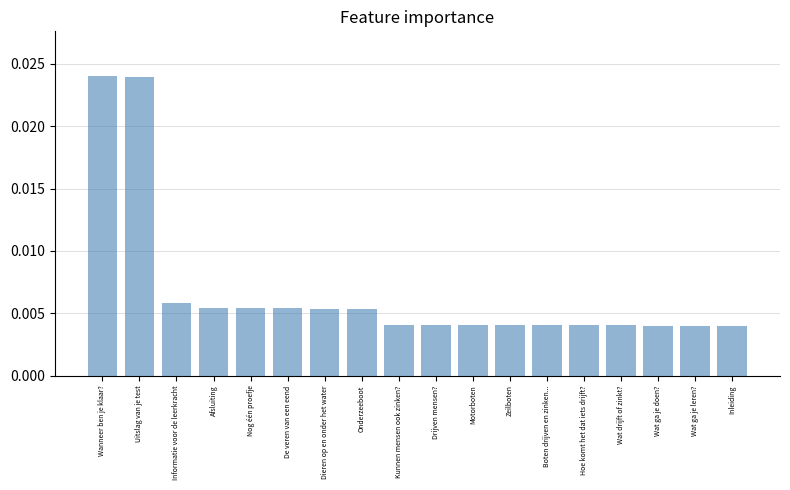

How many bars are there in total?

18